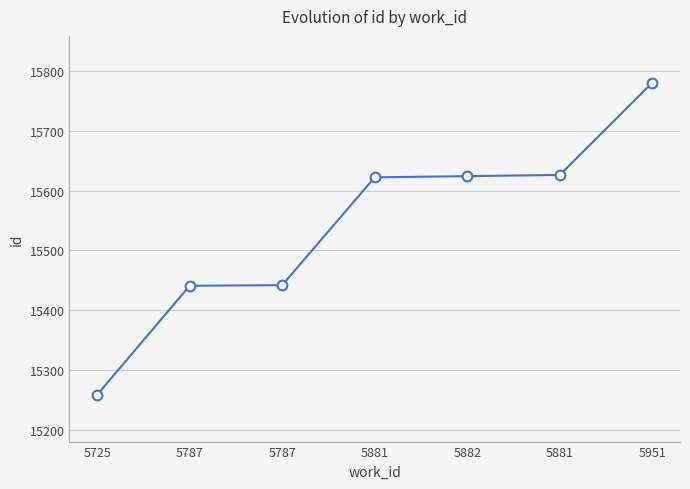

Does the chart have visible grid lines?

Yes